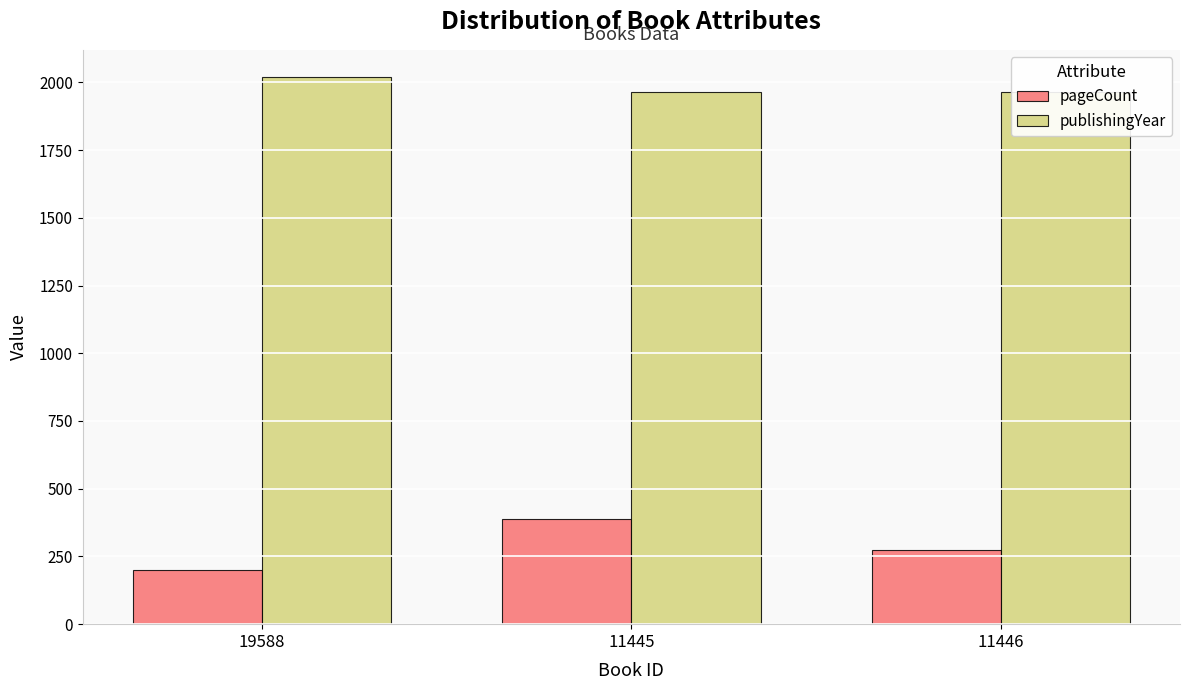

Reading left to right, list all the values displayed in this chart.

pageCount: 200	388	272
publishingYear: 2019	1964	1964